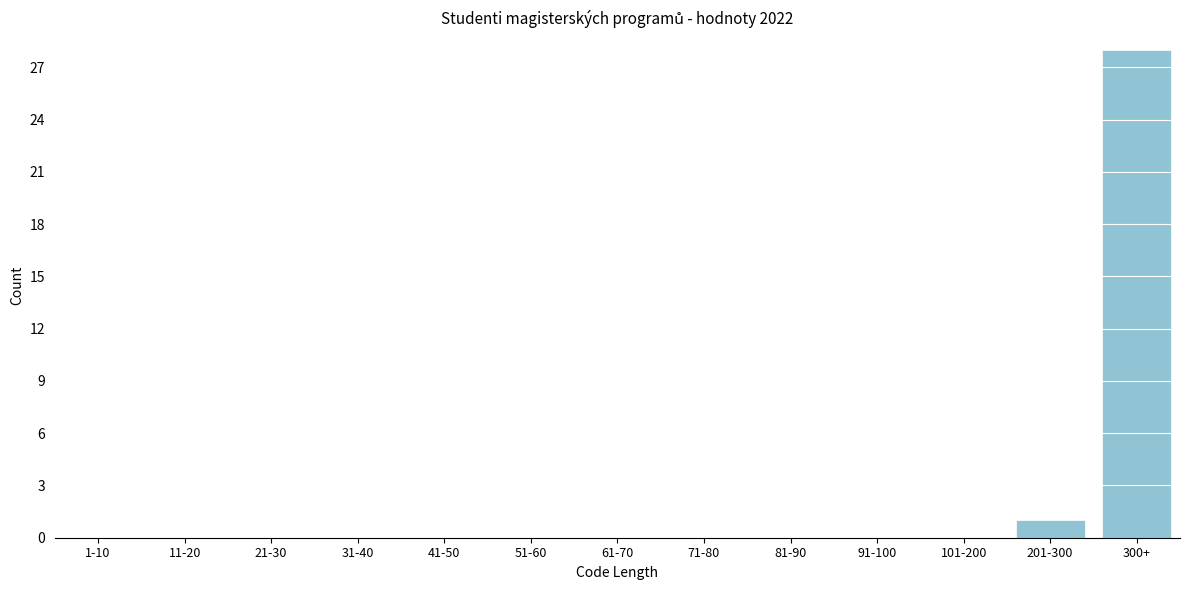

Reading left to right, transcribe all the data shown in this chart.

1-10=0	11-20=0	21-30=0	31-40=0	41-50=0	51-60=0	61-70=0	71-80=0	81-90=0	91-100=0	101-200=0	201-300=1	300+=28